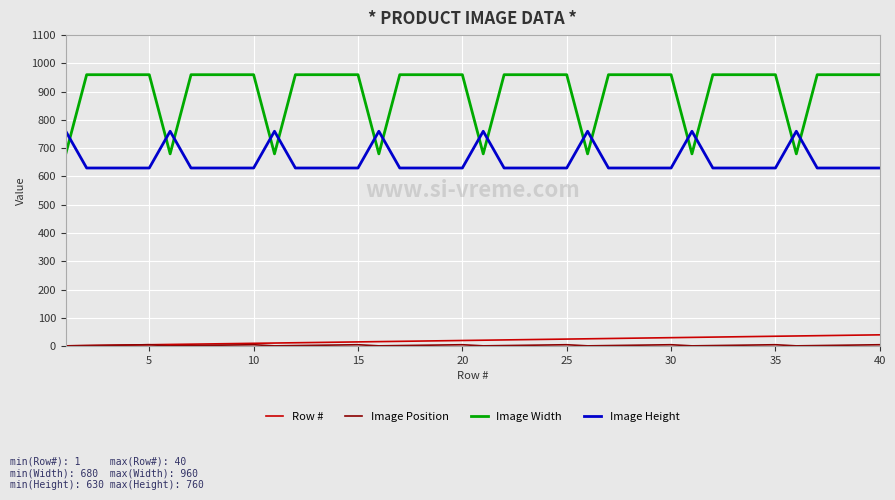

Which series has the largest total across all categories?

Image Width